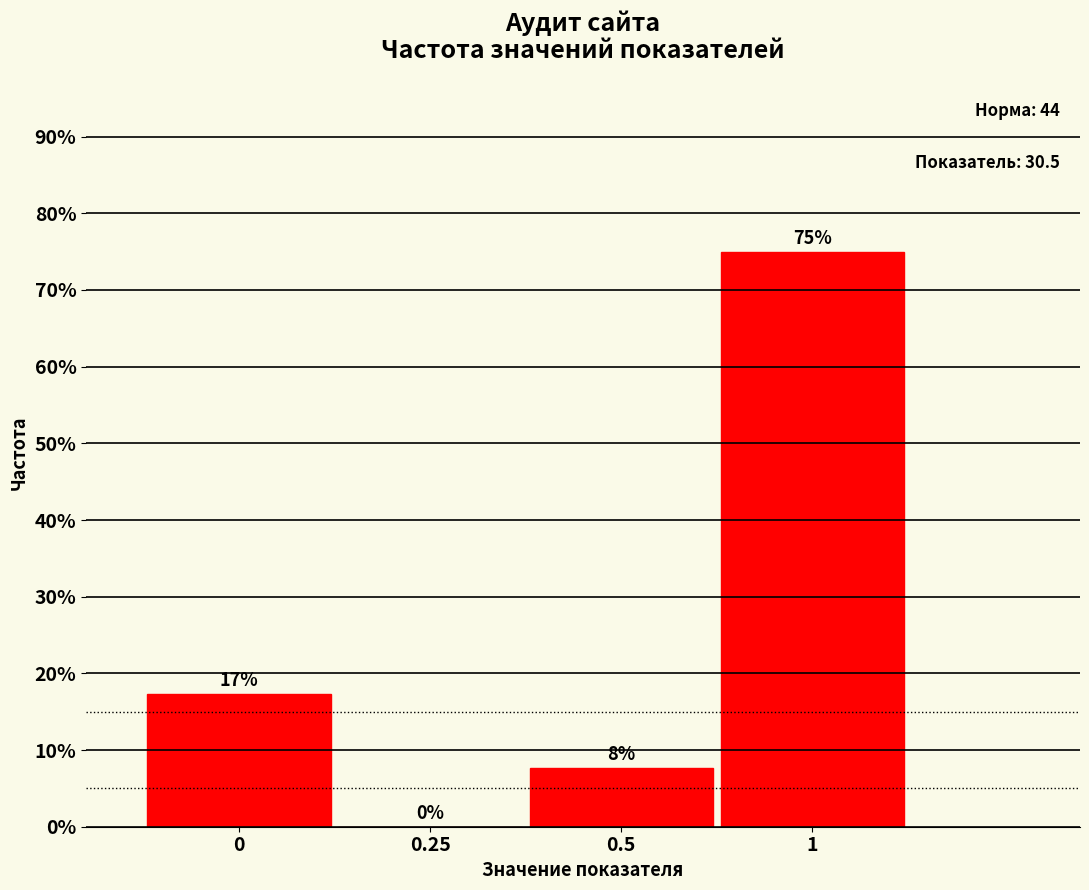

Are the bars horizontal?

No